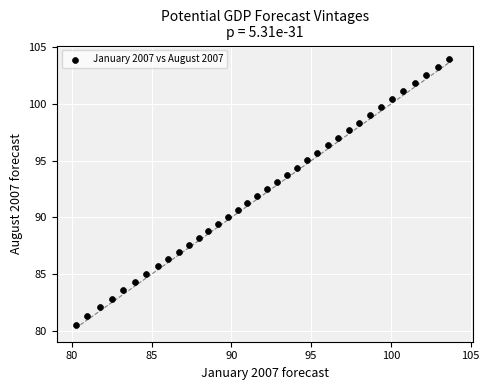

What is the range of Y values (max minus min)?

23.4